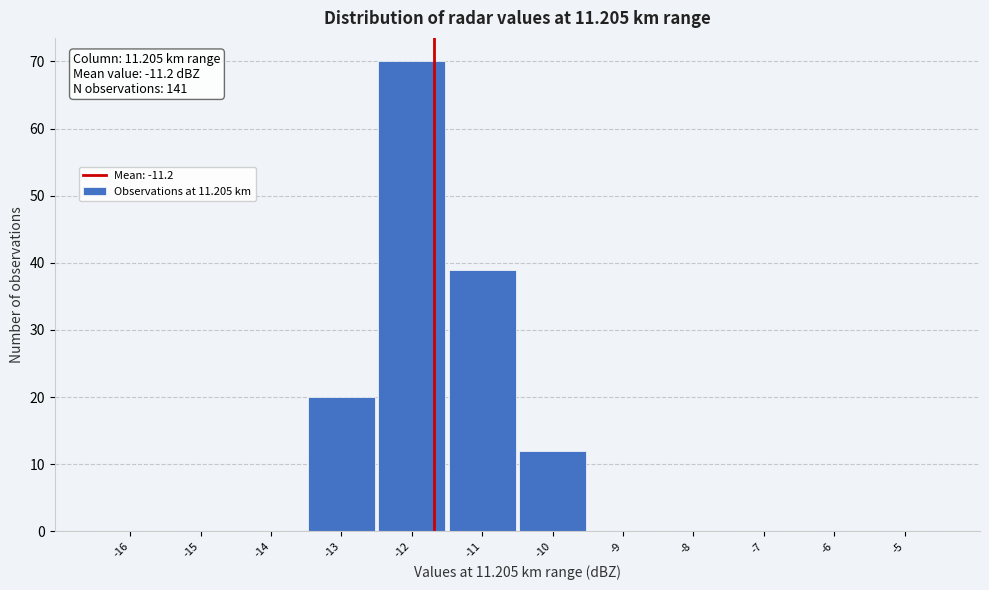

Reading left to right, list all the values displayed in this chart.

-16=0	-15=0	-14=0	-13=20	-12=70	-11=39	-10=12	-9=0	-8=0	-7=0	-6=0	-5=0